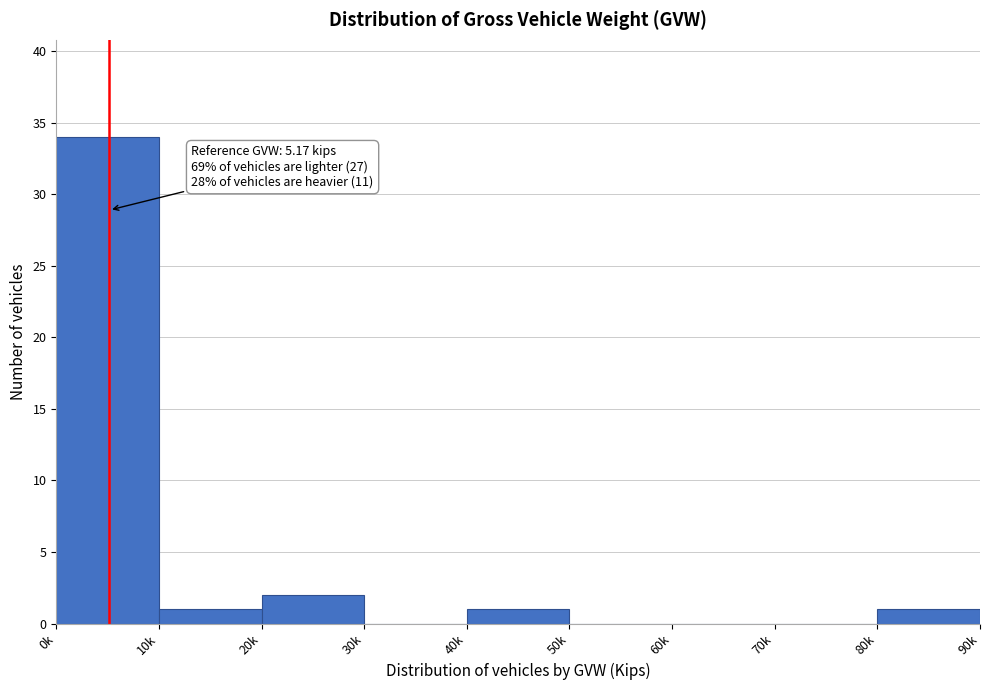

Reading left to right, list all the values displayed in this chart.

0k=34	10k=1	20k=2	30k=0	40k=1	50k=0	60k=0	70k=0	80k=1